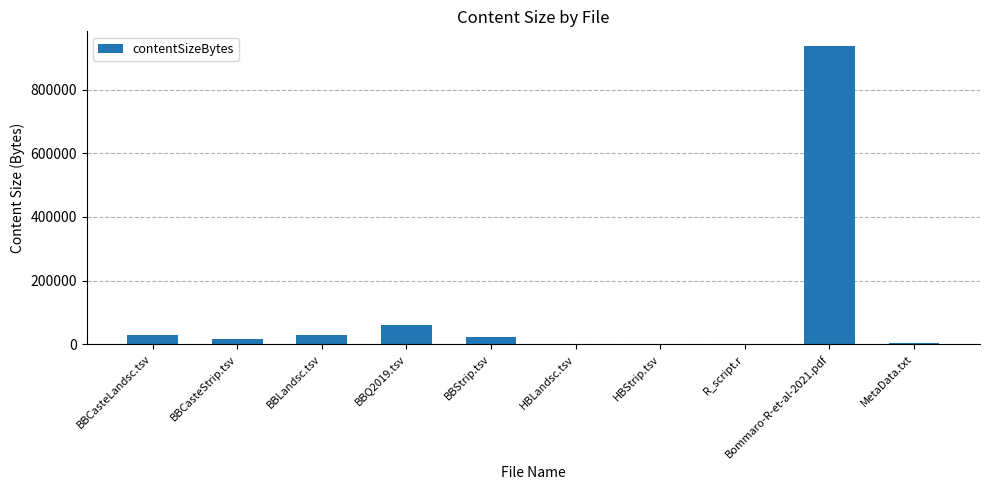

How many data points does each series have?

10